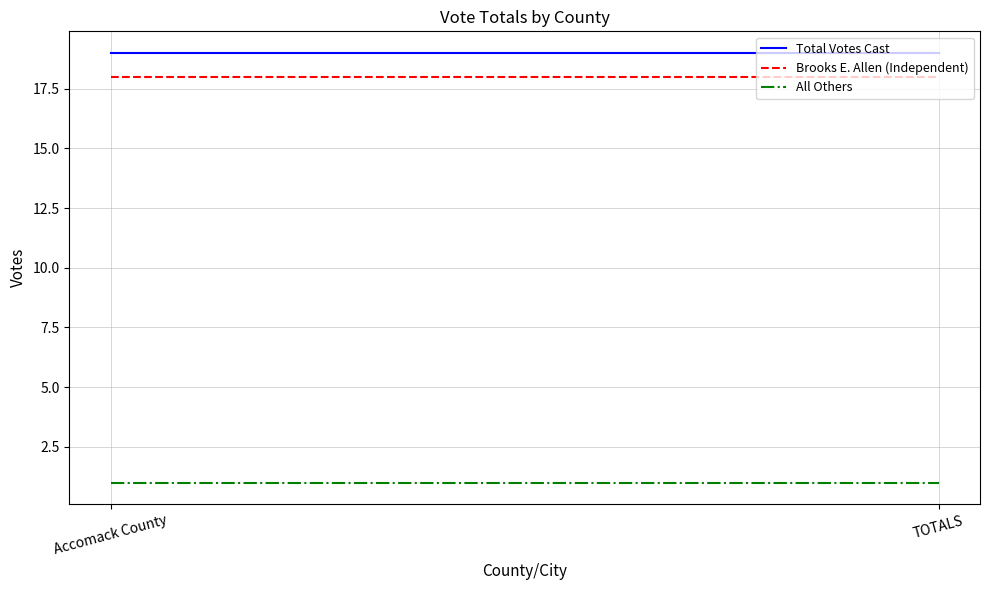

The value of All Others at Accomack County is 1. True or false?

True